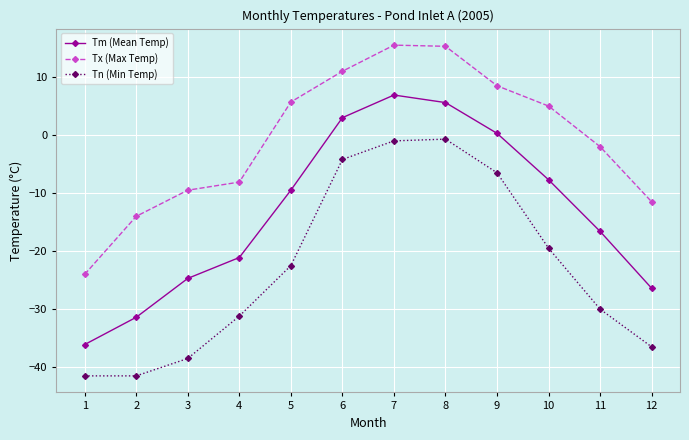

List the series in order of their overall mean, lowest first.

Tn (Min Temp), Tm (Mean Temp), Tx (Max Temp)